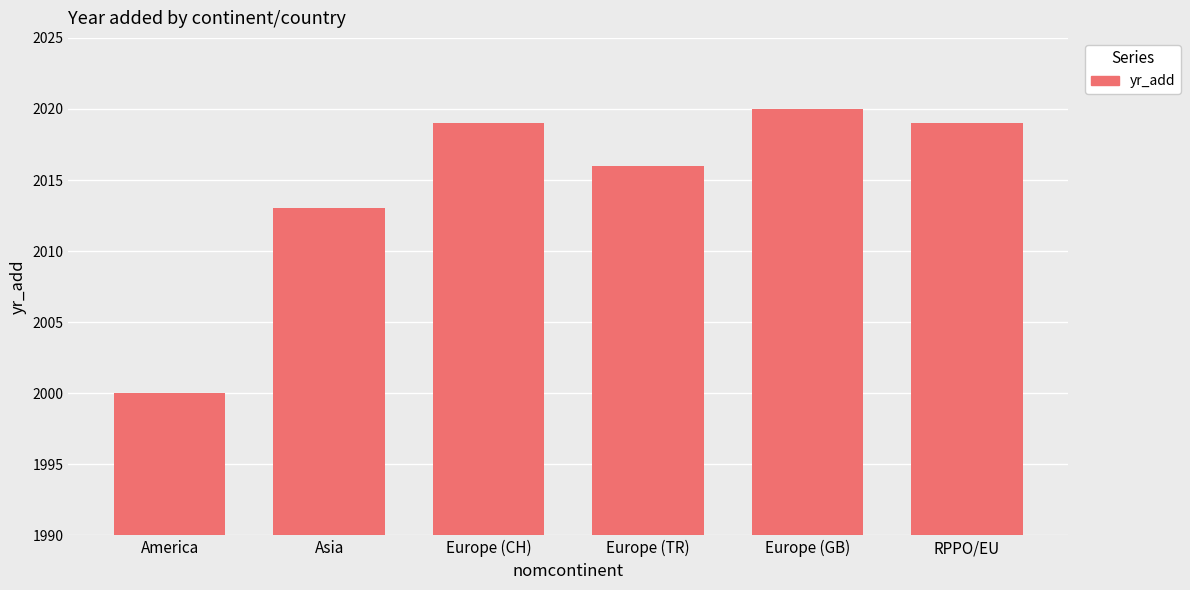

Which category has the lowest value across all series?

America